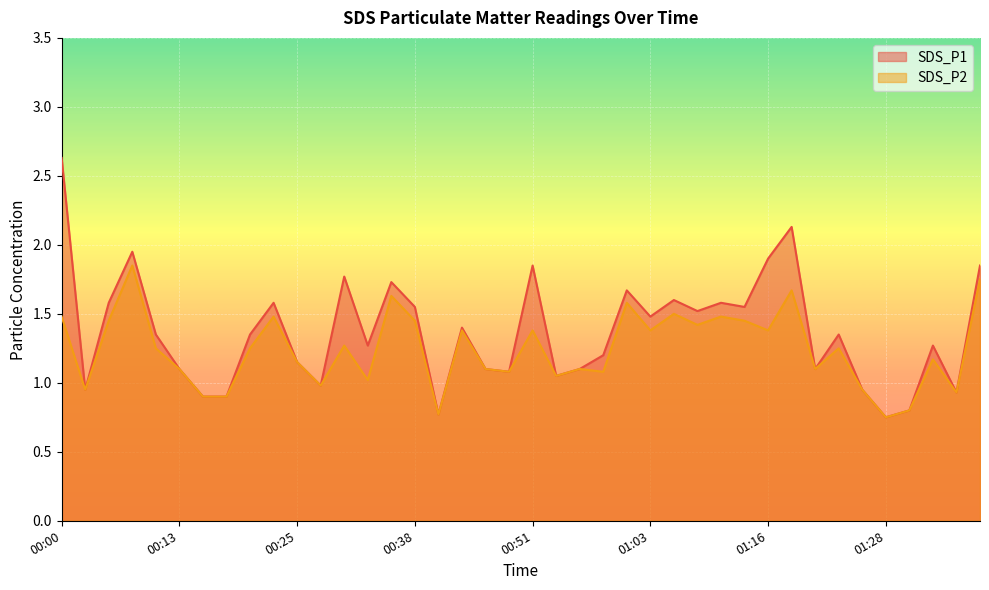

True or false: SDS_P2 and SDS_P1 cross at least once.

False